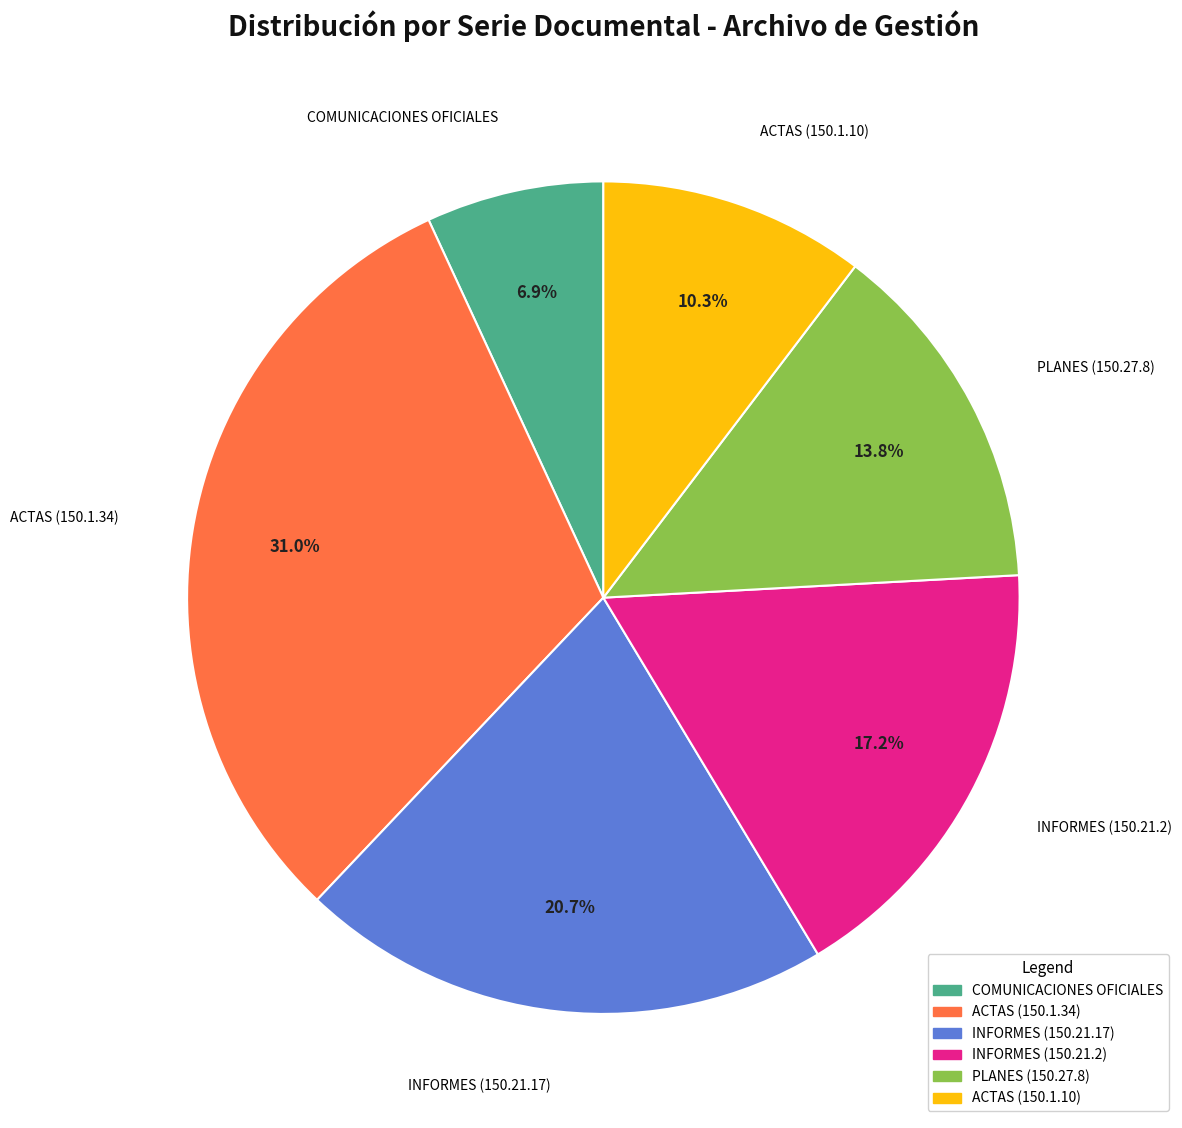

Is there any slice that represents more than half of the pie?

No